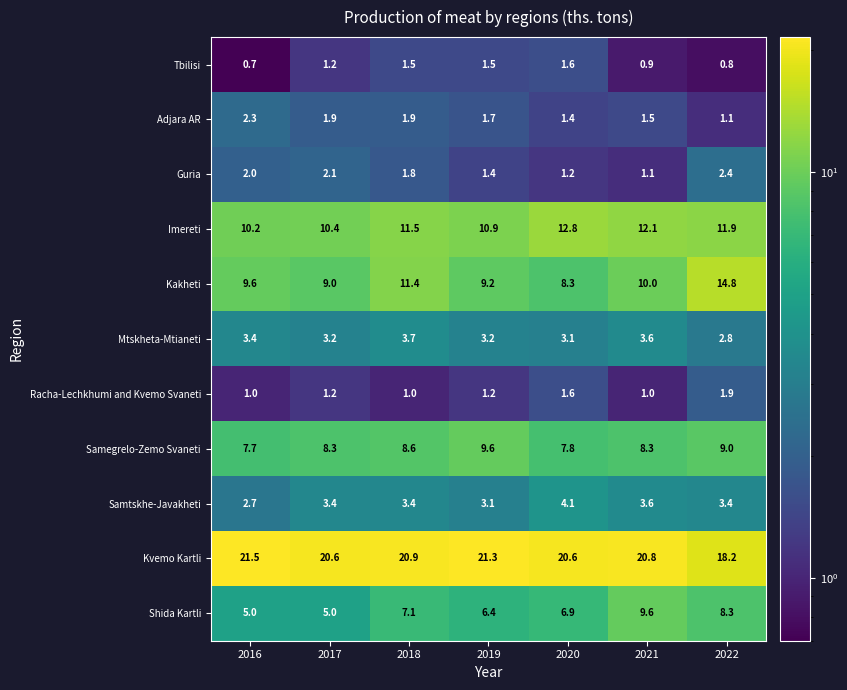

Which series has the largest total across all categories?

Kvemo Kartli